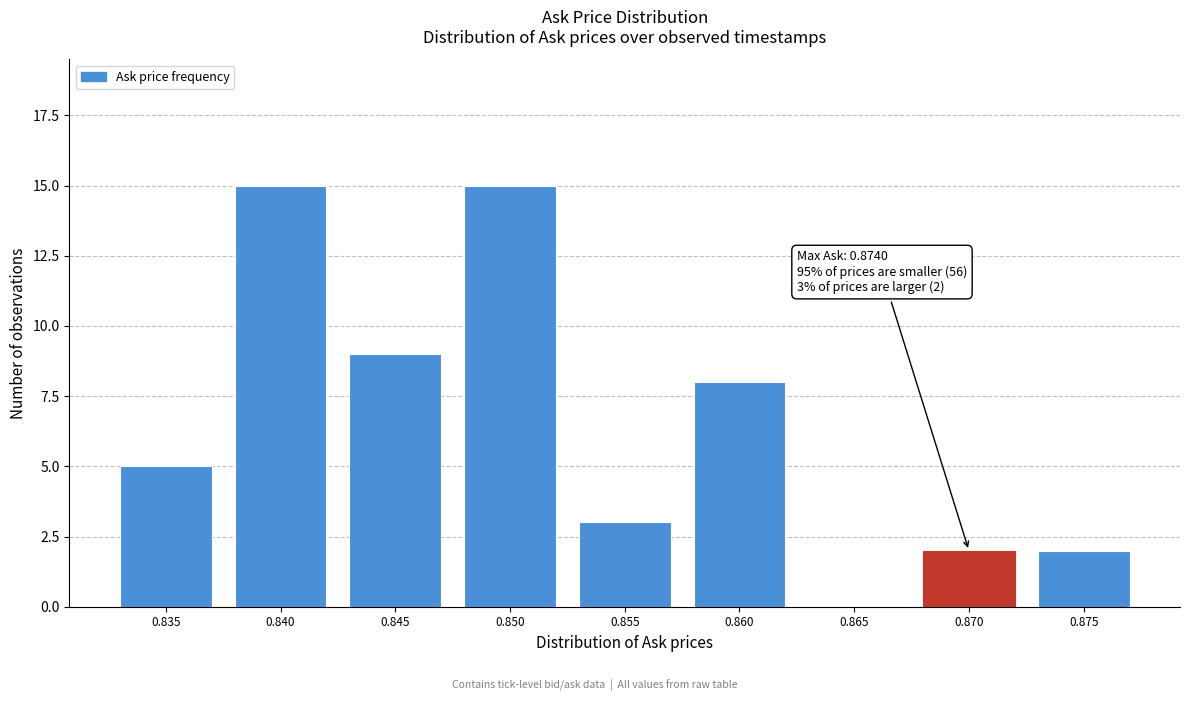

Reading right to left, list all the values displayed in this chart.

0.875=2	0.870=2	0.865=0	0.860=8	0.855=3	0.850=15	0.845=9	0.840=15	0.835=5